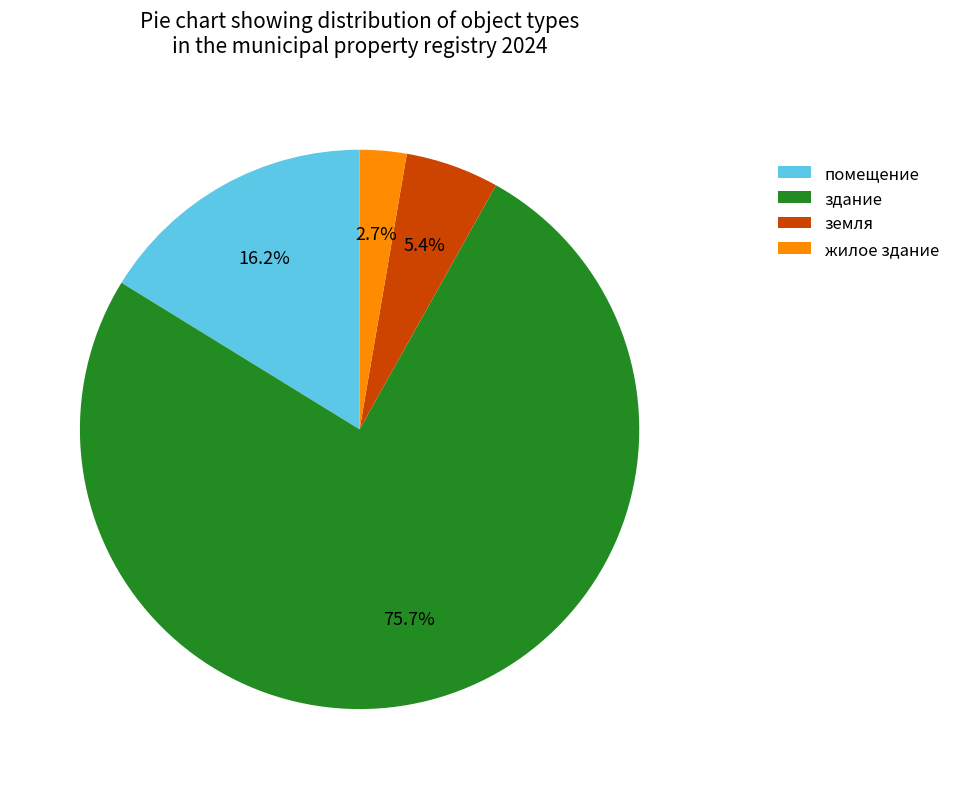

Approximately how many times larger is the value at помещение compared to здание?

0.2